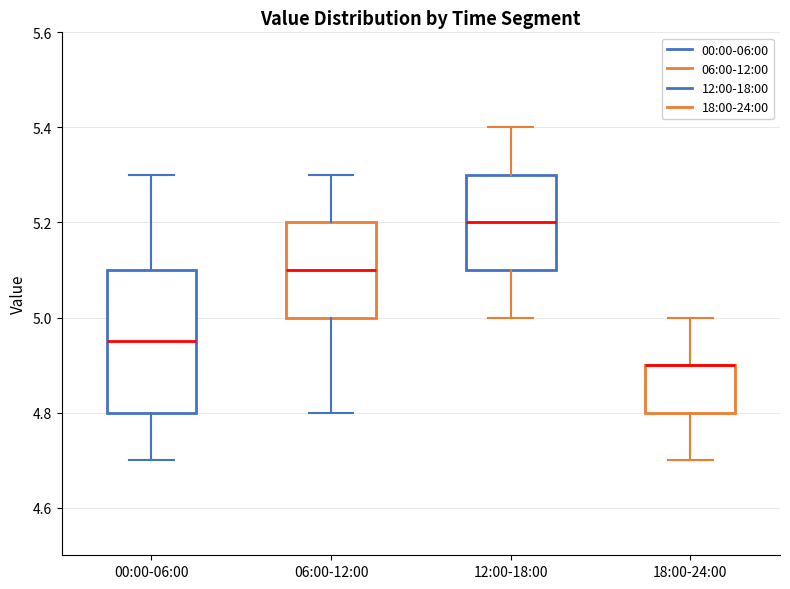

Where is the upper edge of the box for 18:00-24:00 on the y-axis? The values are not printed on the chart, so give them approximately, as read against the axis.

4.90